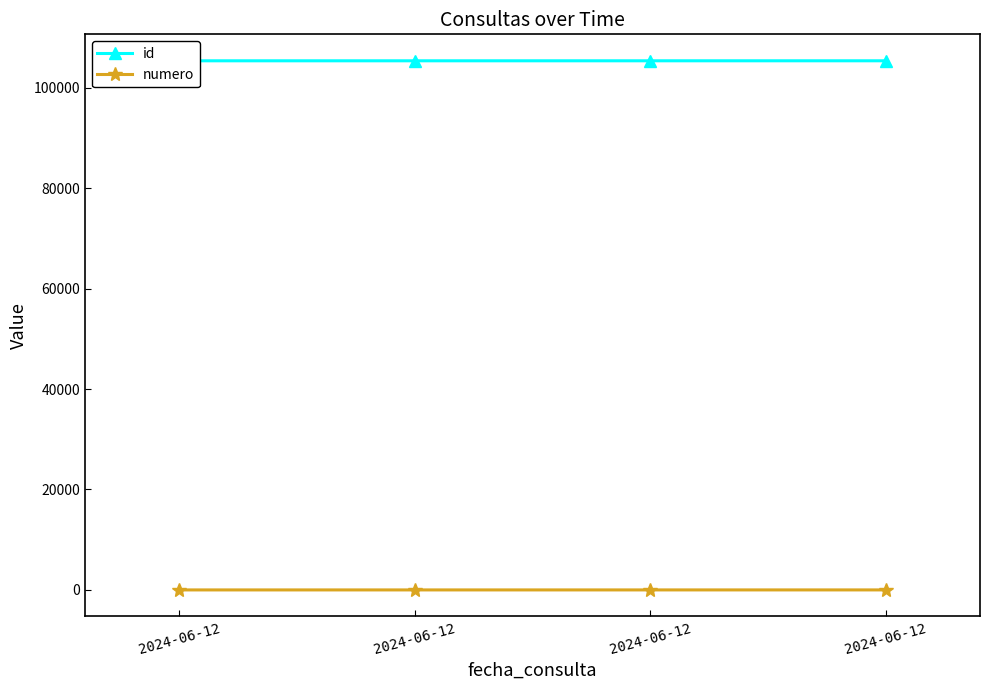

At 2024-06-12, list the series in order from largest to smallest.

id, numero